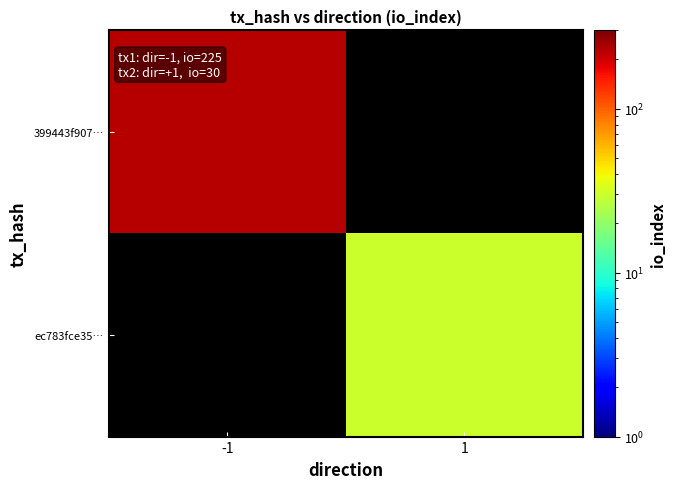

Reading left to right, transcribe all the data shown in this chart.

399443f907…: -1=225	1=0
ec783fce35…: -1=0	1=30